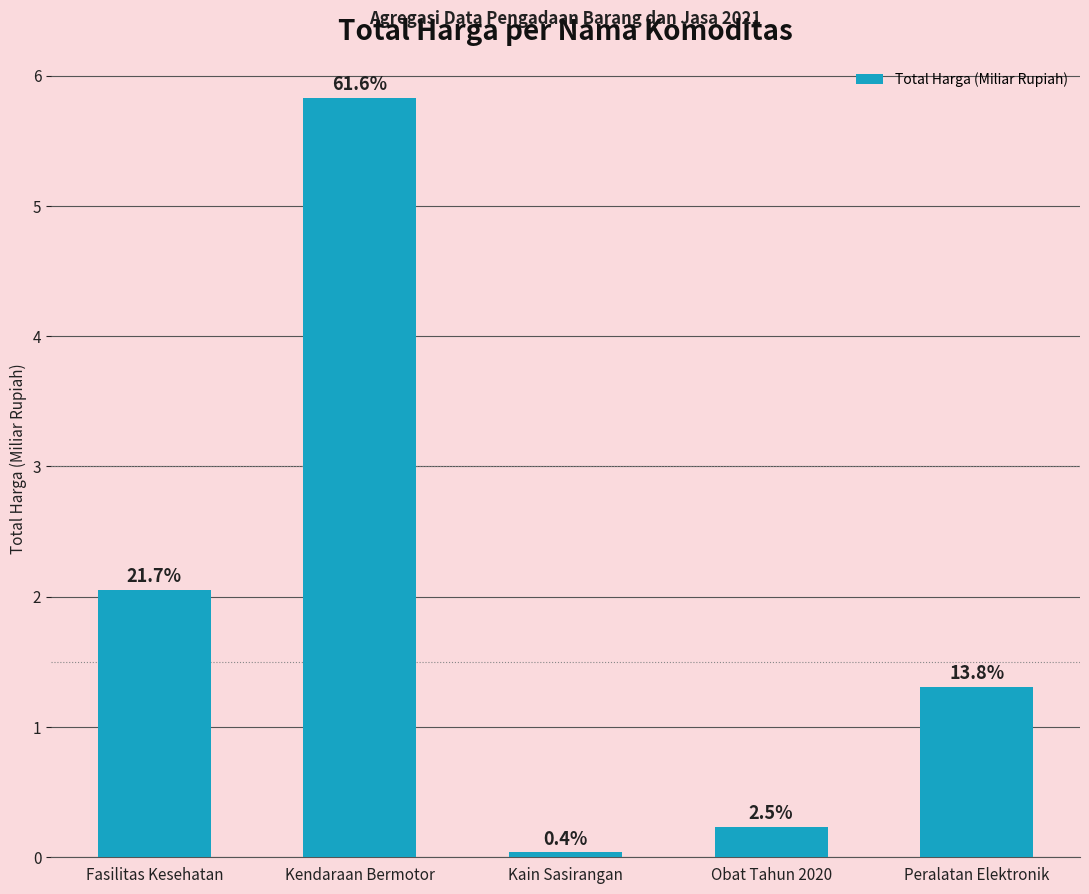

How many bars are there in total?

5